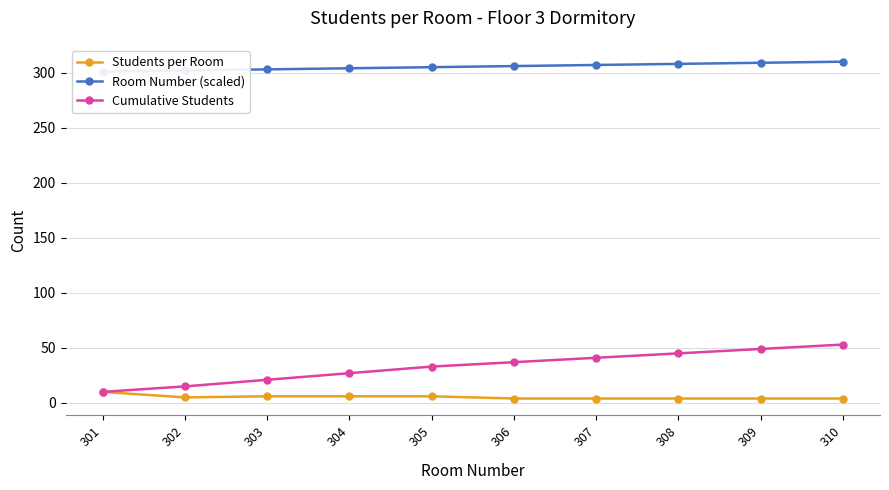

Which category has the highest value in the Cumulative Students series?

310